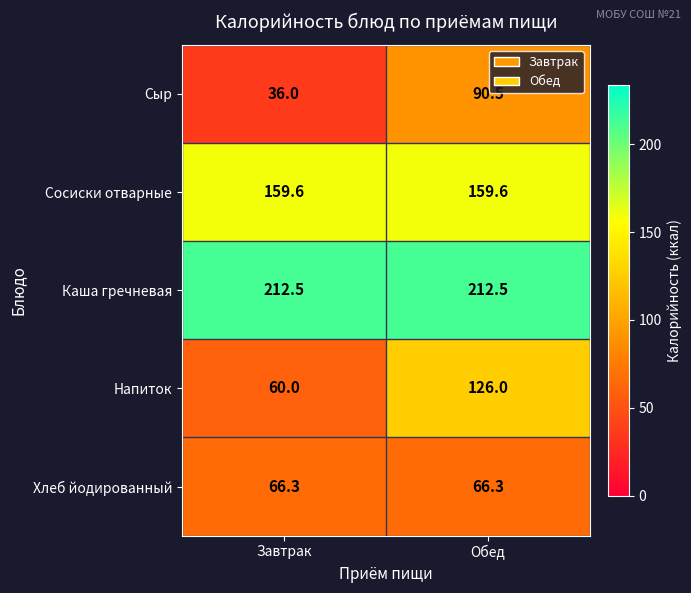

What is the smallest value displayed?

36.0